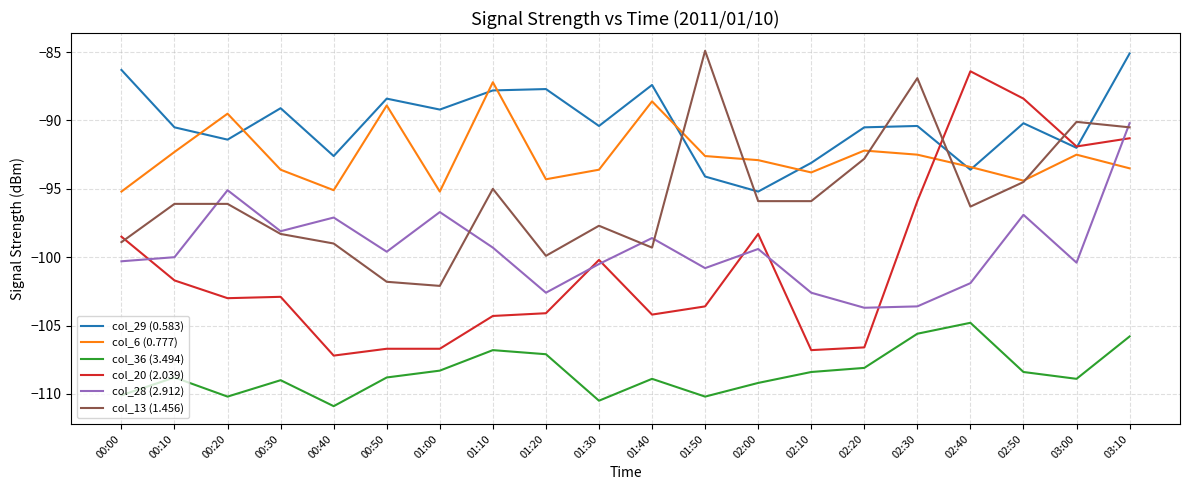

How many intersections are there between col_20 (2.039) and col_6 (0.777)?

1